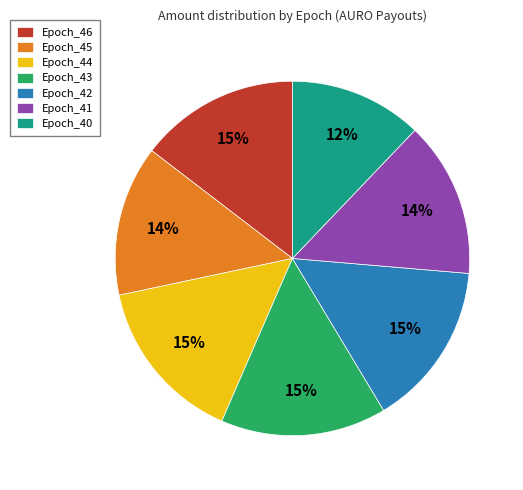

Does any single category account for the majority?

No